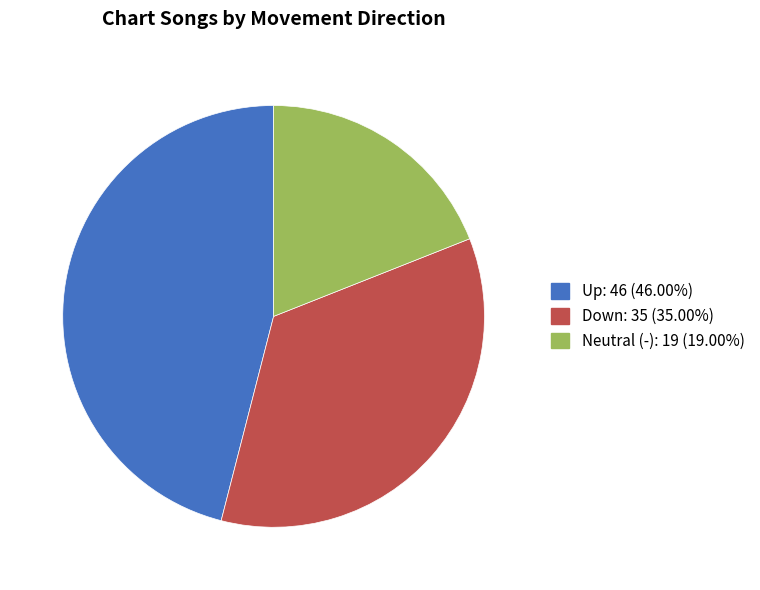

Is there a majority slice in this chart?

No